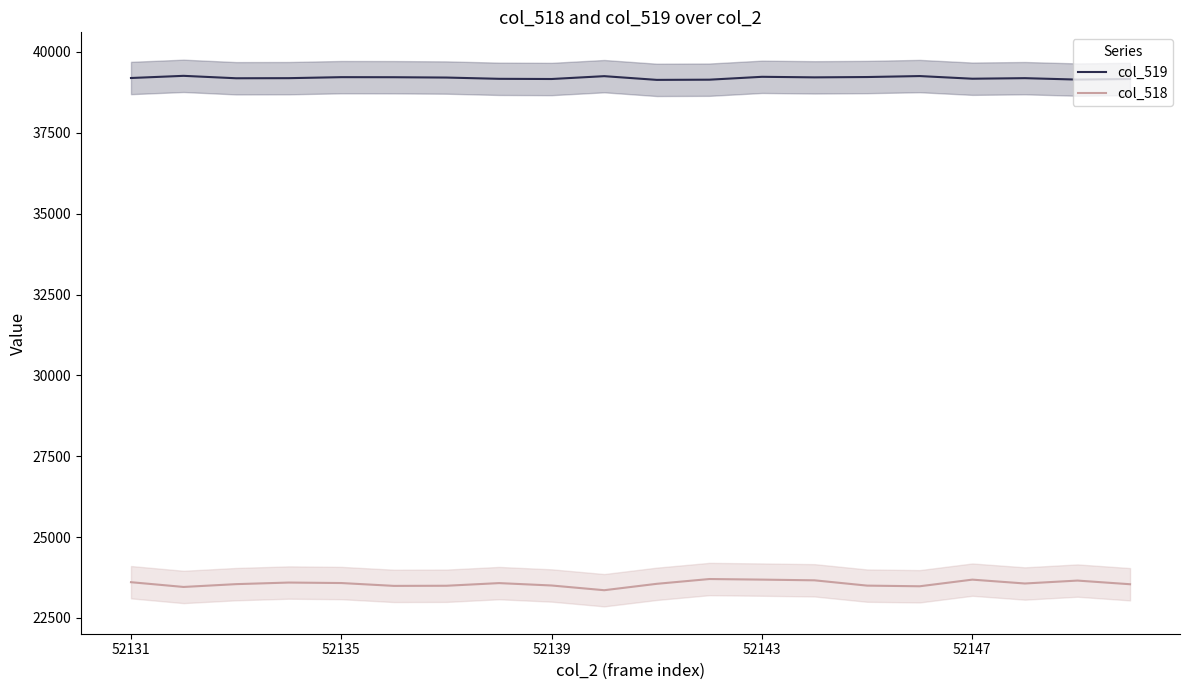

True or false: col_518 has more than 1 points higher than both neighbors.

True